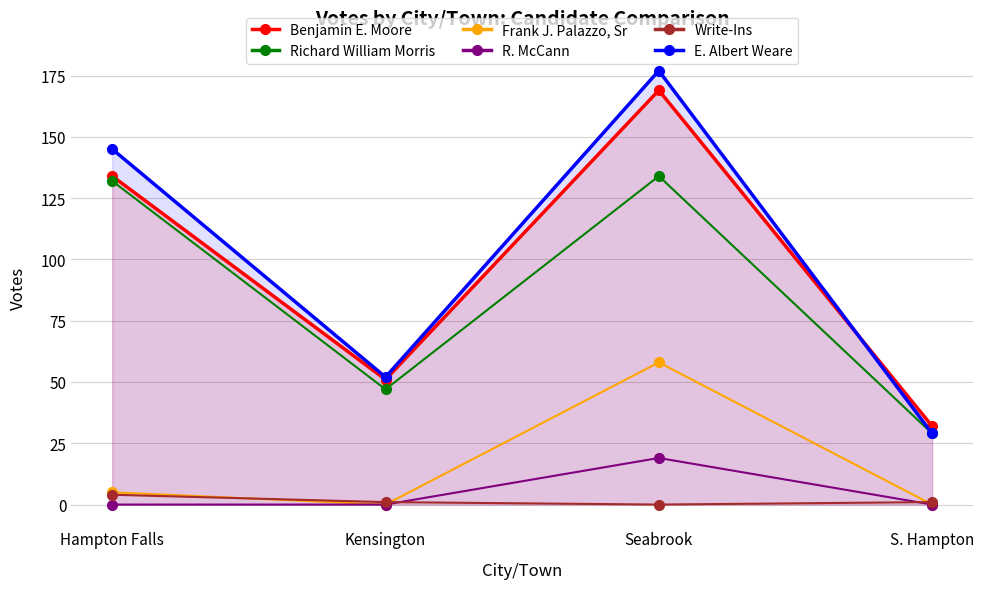

What is the sum of the E. Albert Weare values at Hampton Falls and S. Hampton?

174